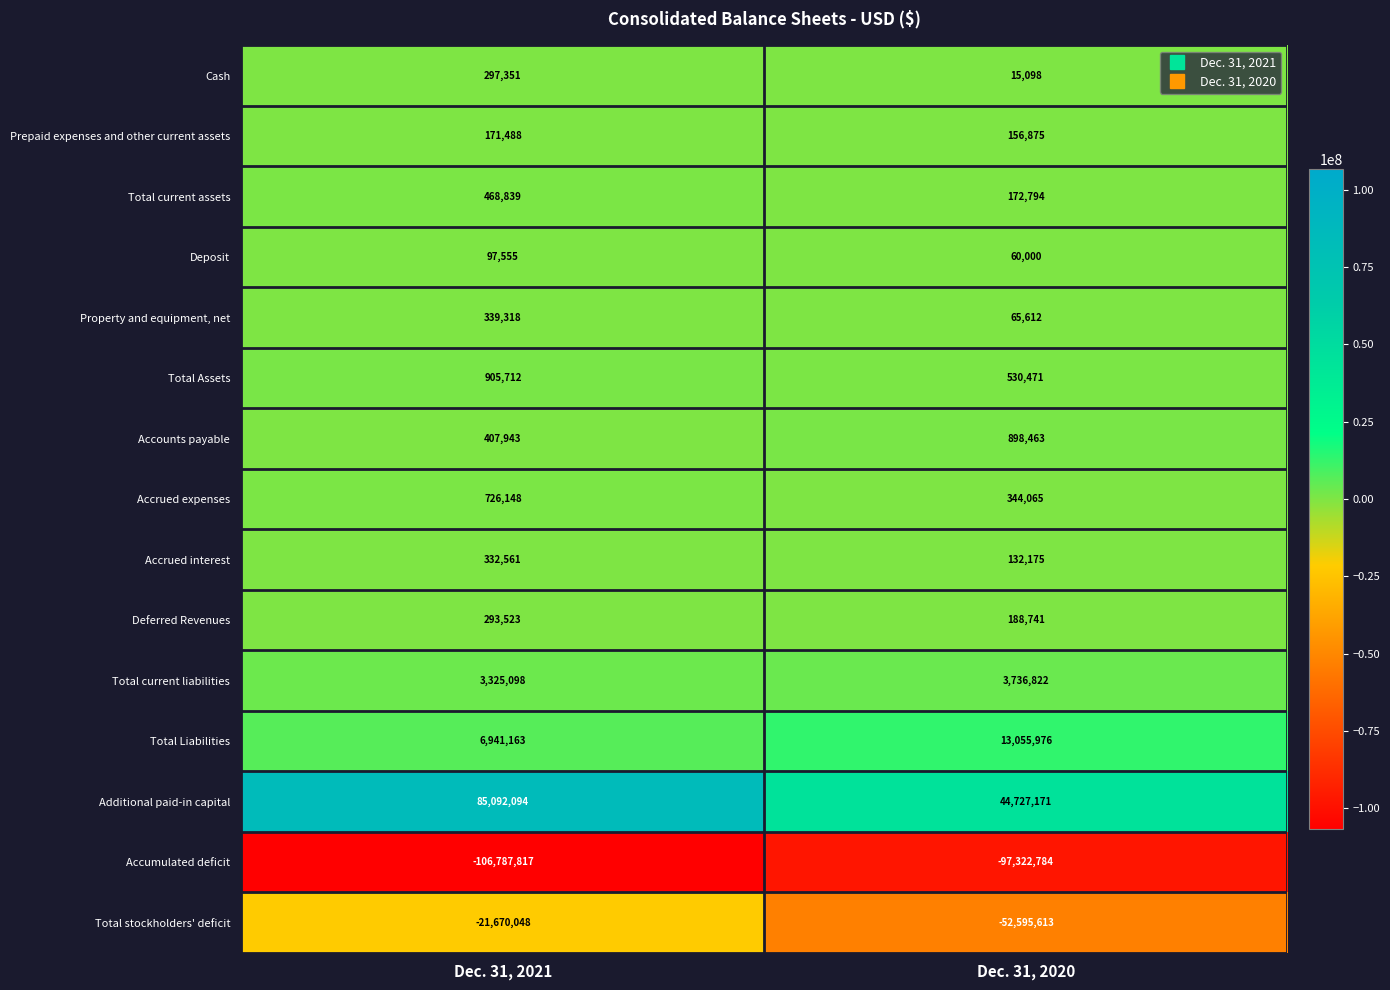

At which category is the sum across all series the highest?

Dec. 31, 2021